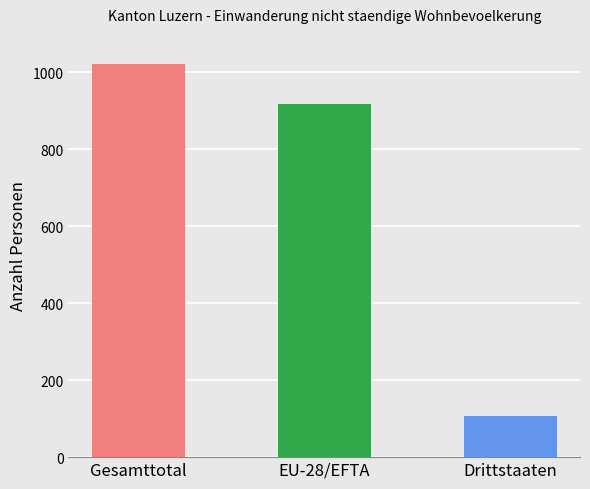

Does the chart contain any negative values?

No